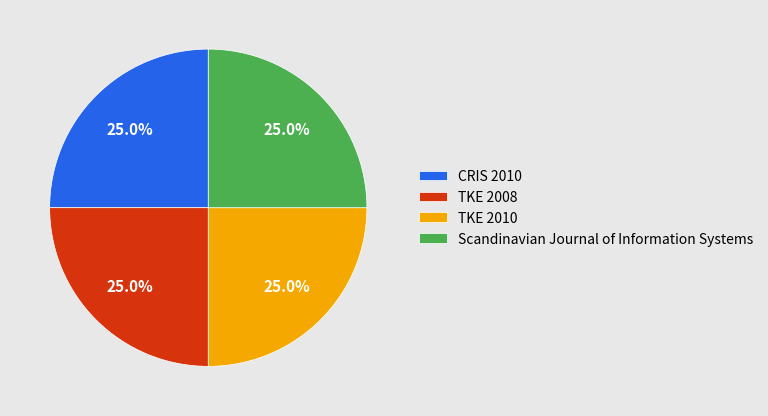

Is there any slice that represents more than half of the pie?

No